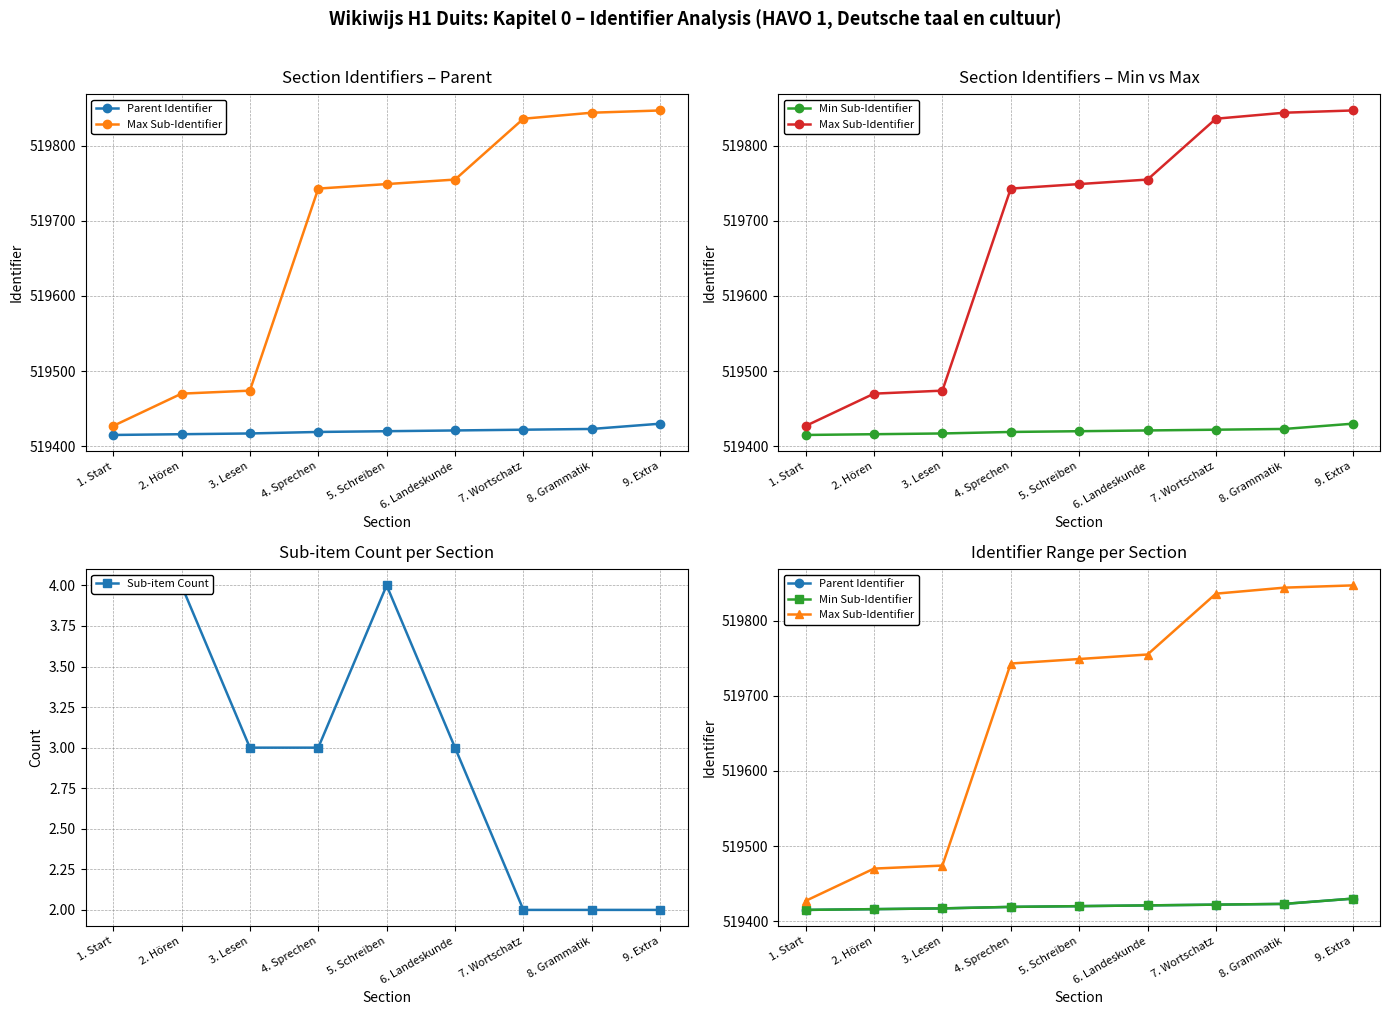

How many data points in Sub-item Count are above 3?

3